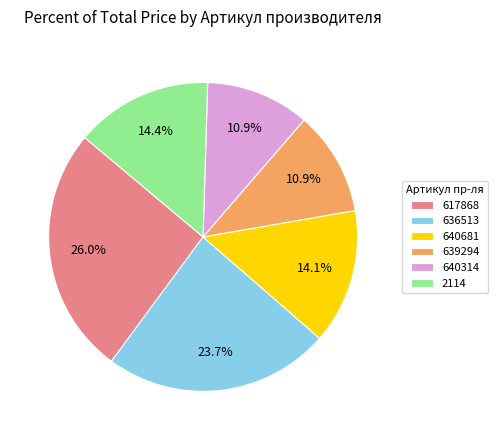

How much of the chart is everything except 636513?

76.3%